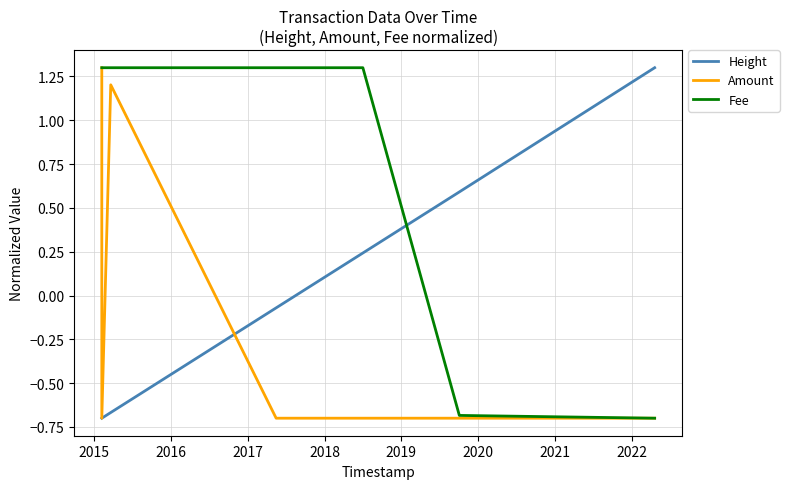

How many times do Fee and Height cross each other?

1